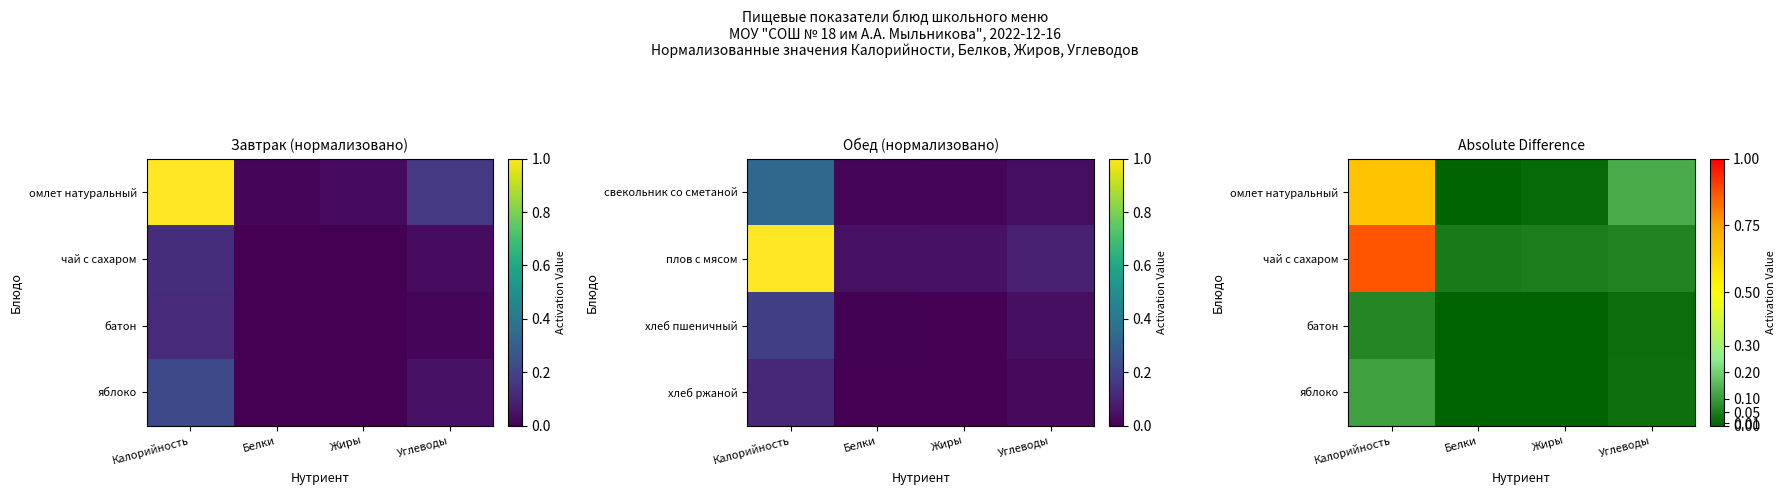

At Углеводы, list the series in order from largest to smallest.

омлет натуральный, чай с сахаром, яблоко, батон